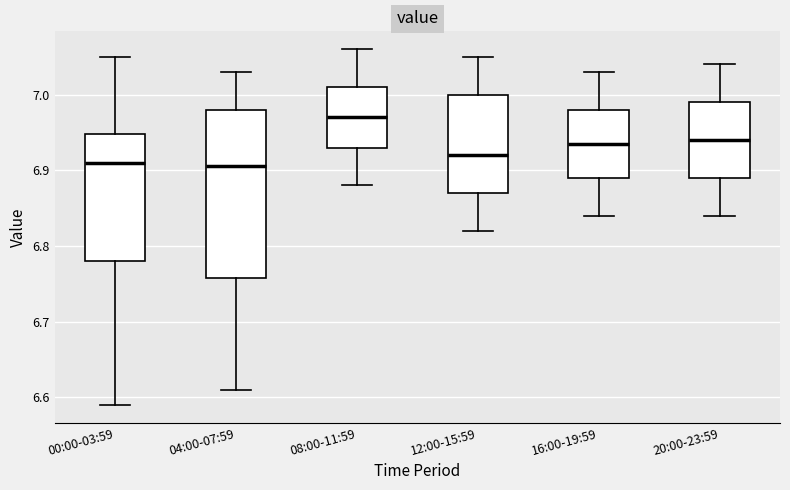

Reading left to right, read every box against the y-axis: the position of its median line, the range the box covers, and the ends of its whiskers. The values are not printed on the chart, so give them approximately, as read against the axis.

00:00-03:59: median 6.91, box 6.78 to 6.95, whiskers 6.59 to 7.05
04:00-07:59: median 6.91, box 6.76 to 6.98, whiskers 6.61 to 7.03
08:00-11:59: median 6.97, box 6.93 to 7.01, whiskers 6.88 to 7.06
12:00-15:59: median 6.92, box 6.87 to 7.00, whiskers 6.82 to 7.05
16:00-19:59: median 6.94, box 6.89 to 6.98, whiskers 6.84 to 7.03
20:00-23:59: median 6.94, box 6.89 to 6.99, whiskers 6.84 to 7.04